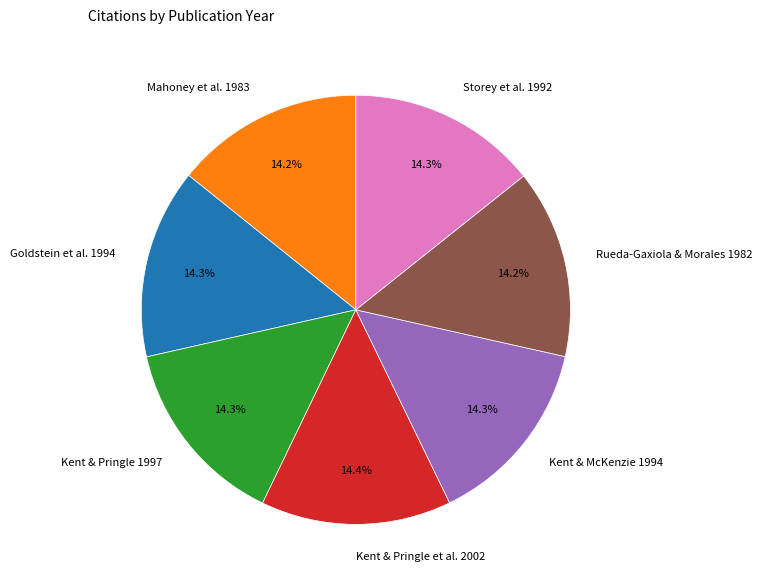

Is there a majority slice in this chart?

No